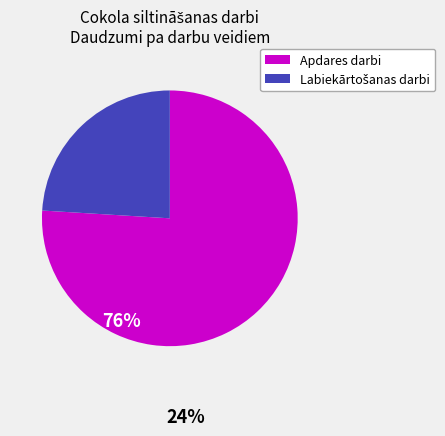

Is there a majority slice in this chart?

Yes